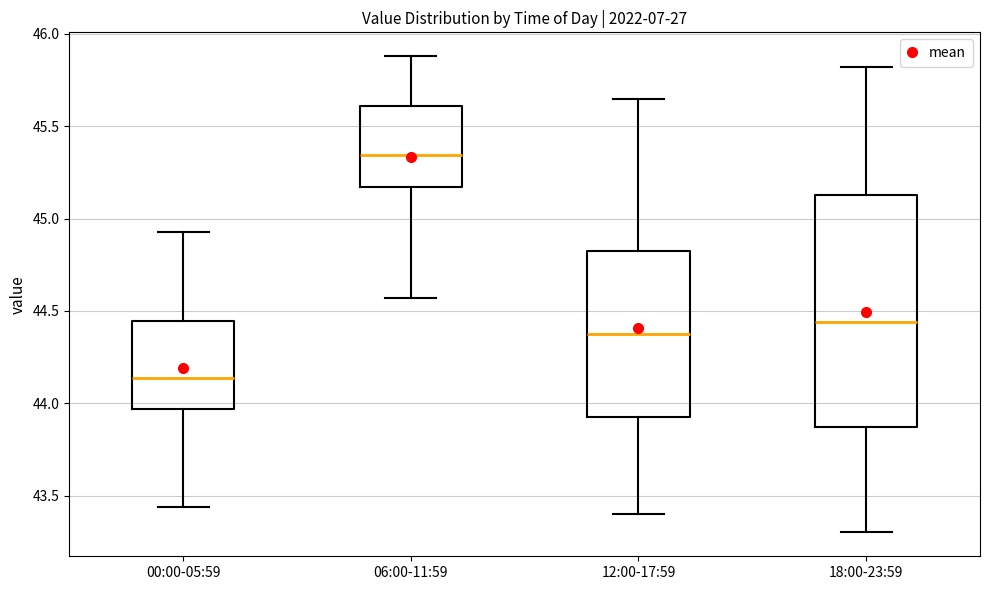

Which box is the tallest, from its lower edge to its upper edge?

18:00-23:59